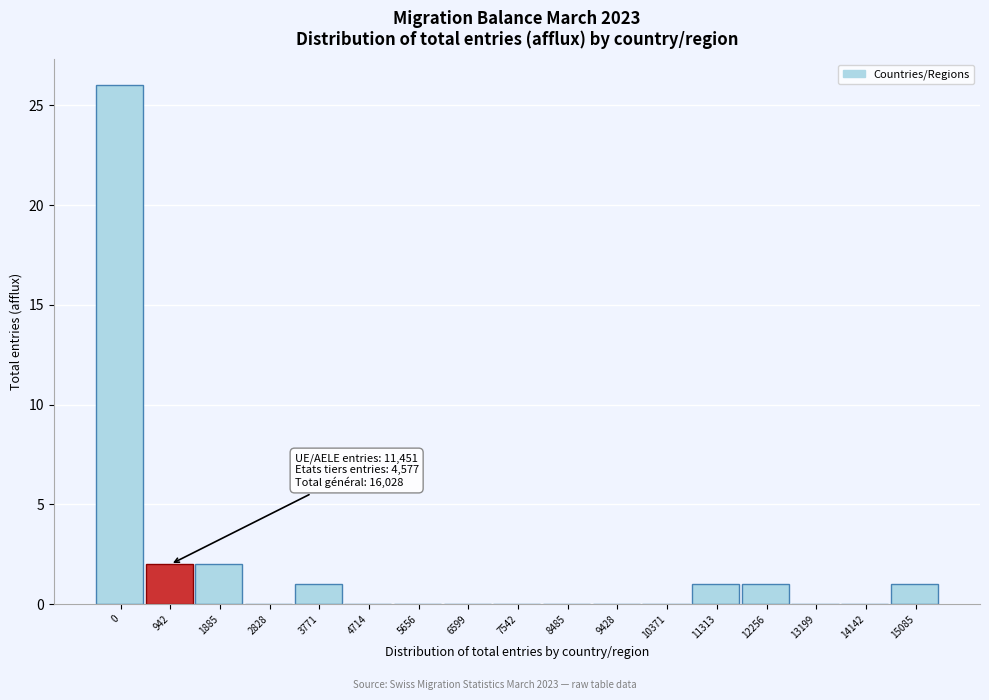

Reading right to left, list all the values displayed in this chart.

15085=1	14142=0	13199=0	12256=1	11313=1	10371=0	9428=0	8485=0	7542=0	6599=0	5656=0	4714=0	3771=1	2828=0	1885=2	942=2	0=26